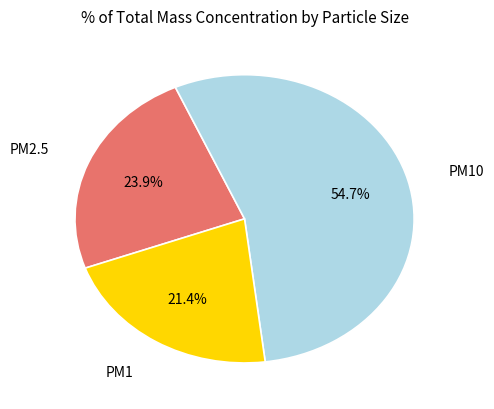

How many segments does this pie chart have?

3